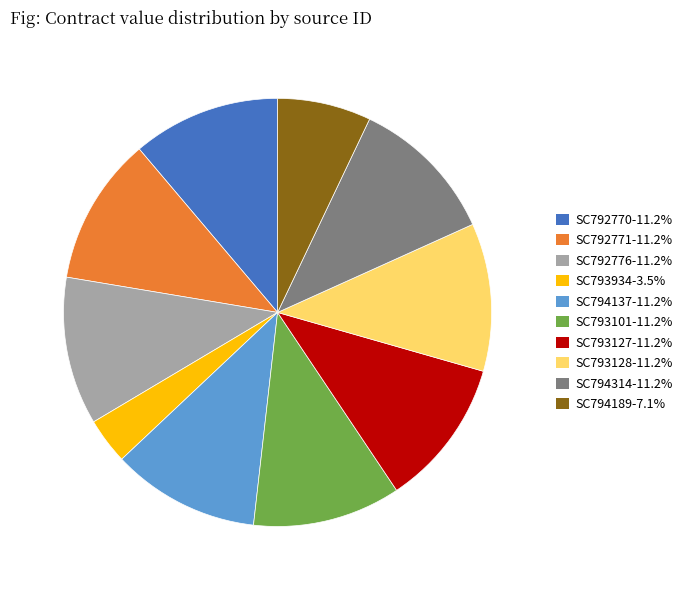

How many slices are in this pie chart?

10